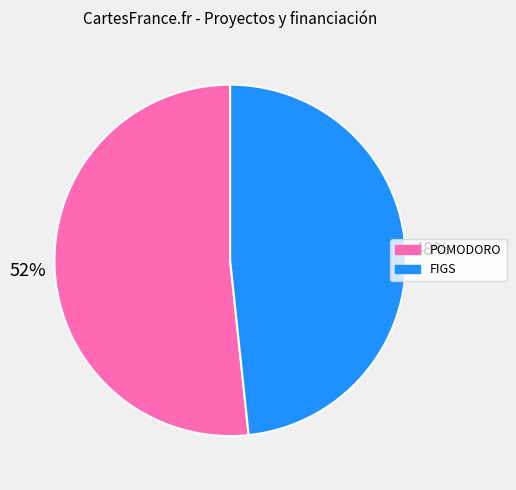

Does any single category account for the majority?

Yes